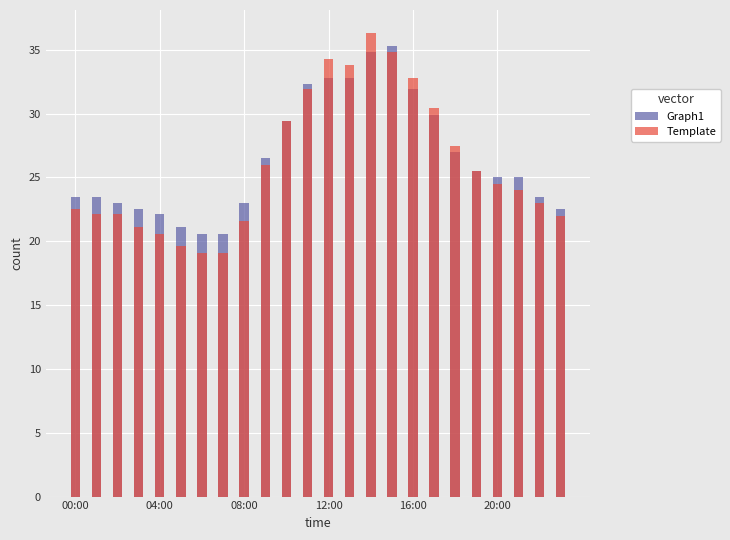

What are all the series names shown in the legend?

Graph1, Template